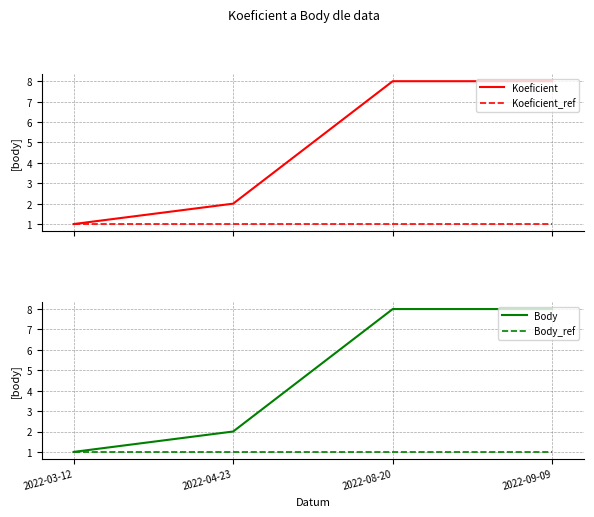

What is the label of the 2nd point from the right?

2022-08-20